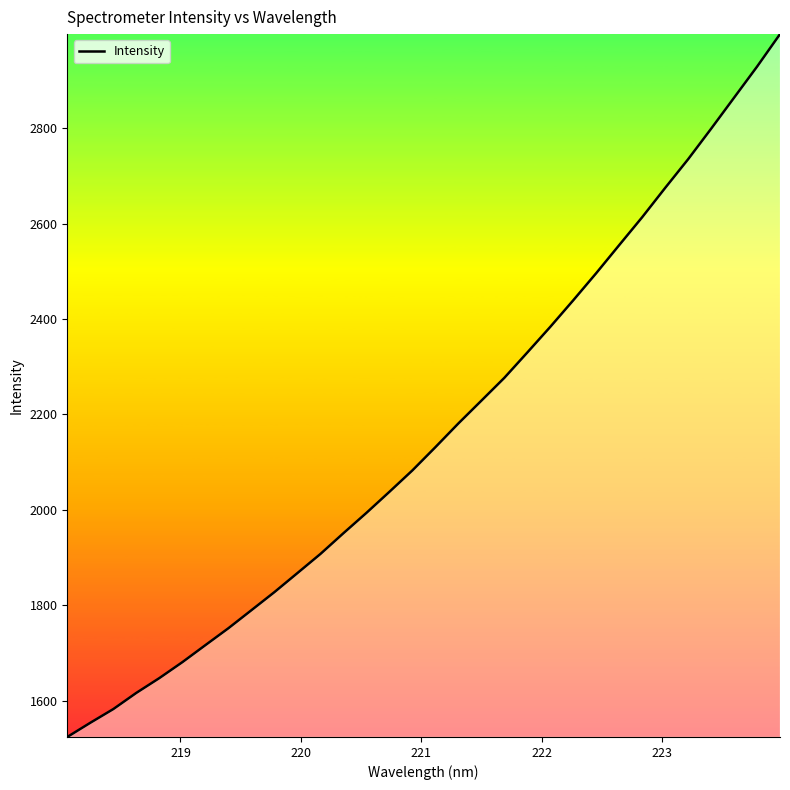

What is the greatest value displayed?

2996.9